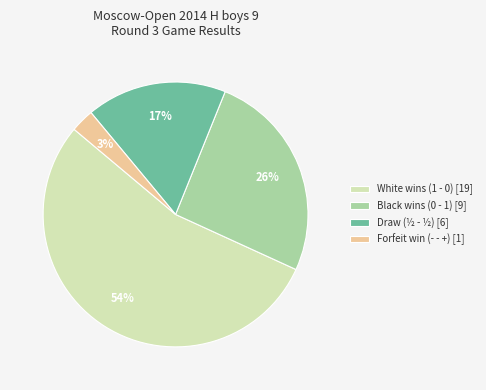

Do Forfeit win (- - +) [1] and Draw (½ - ½) [6] together represent more than half of the pie?

No